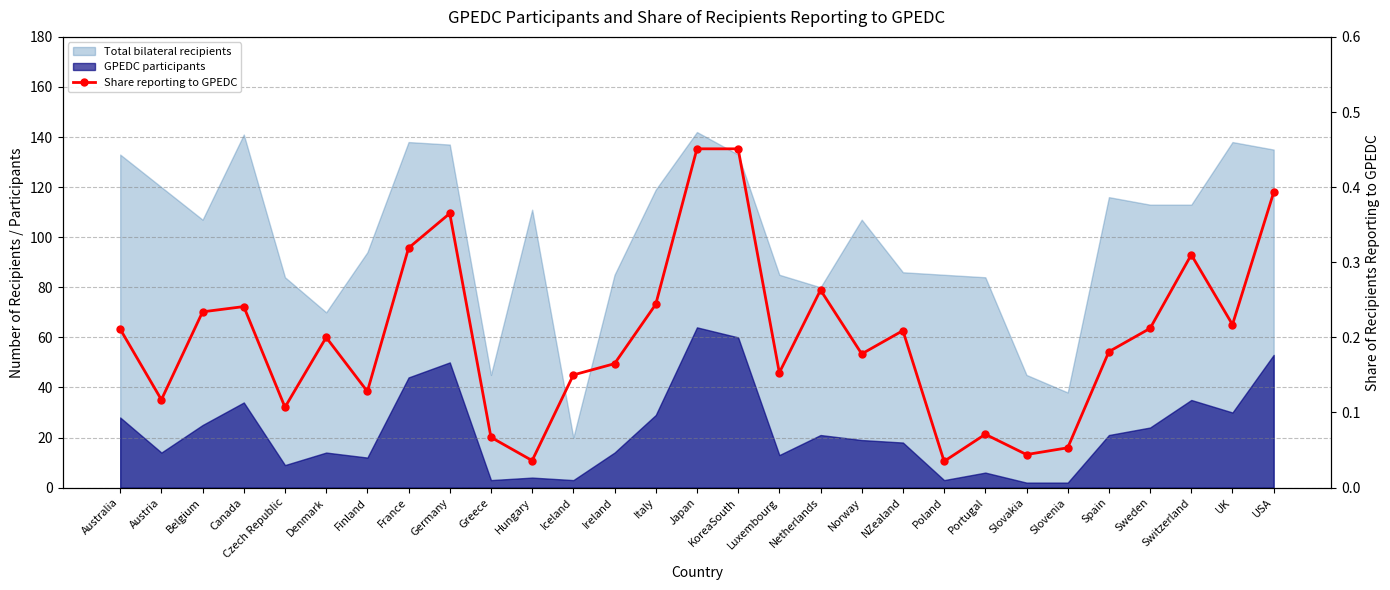

Reading left to right, list all the values displayed in this chart.

Australia=0.2	Austria=0.1	Belgium=0.2	Canada=0.2	Czech Republic=0.1	Denmark=0.2	Finland=0.1	France=0.3	Germany=0.4	Greece=0.1	Hungary=0.0	Iceland=0.1	Ireland=0.2	Italy=0.2	Japan=0.5	KoreaSouth=0.5	Luxembourg=0.2	Netherlands=0.3	Norway=0.2	NZealand=0.2	Poland=0.0	Portugal=0.1	Slovakia=0.0	Slovenia=0.1	Spain=0.2	Sweden=0.2	Switzerland=0.3	UK=0.2	USA=0.4